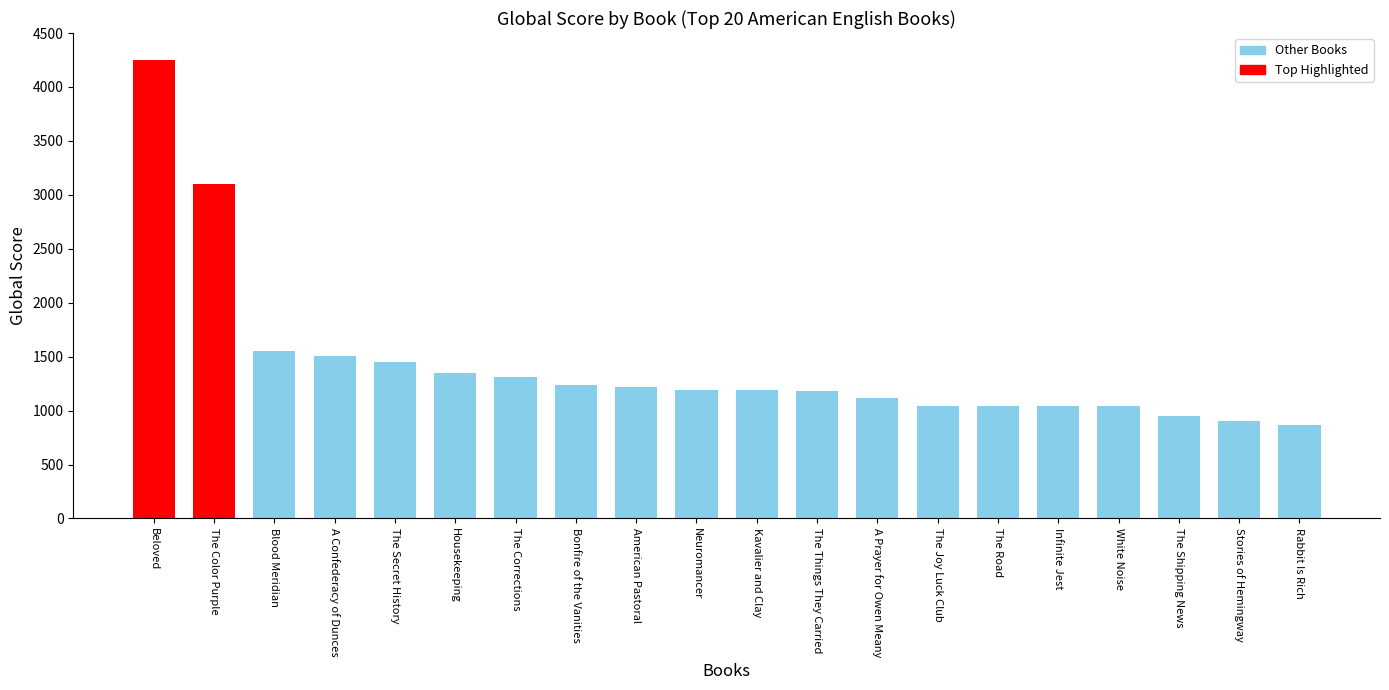

How many data points does each series have?

20